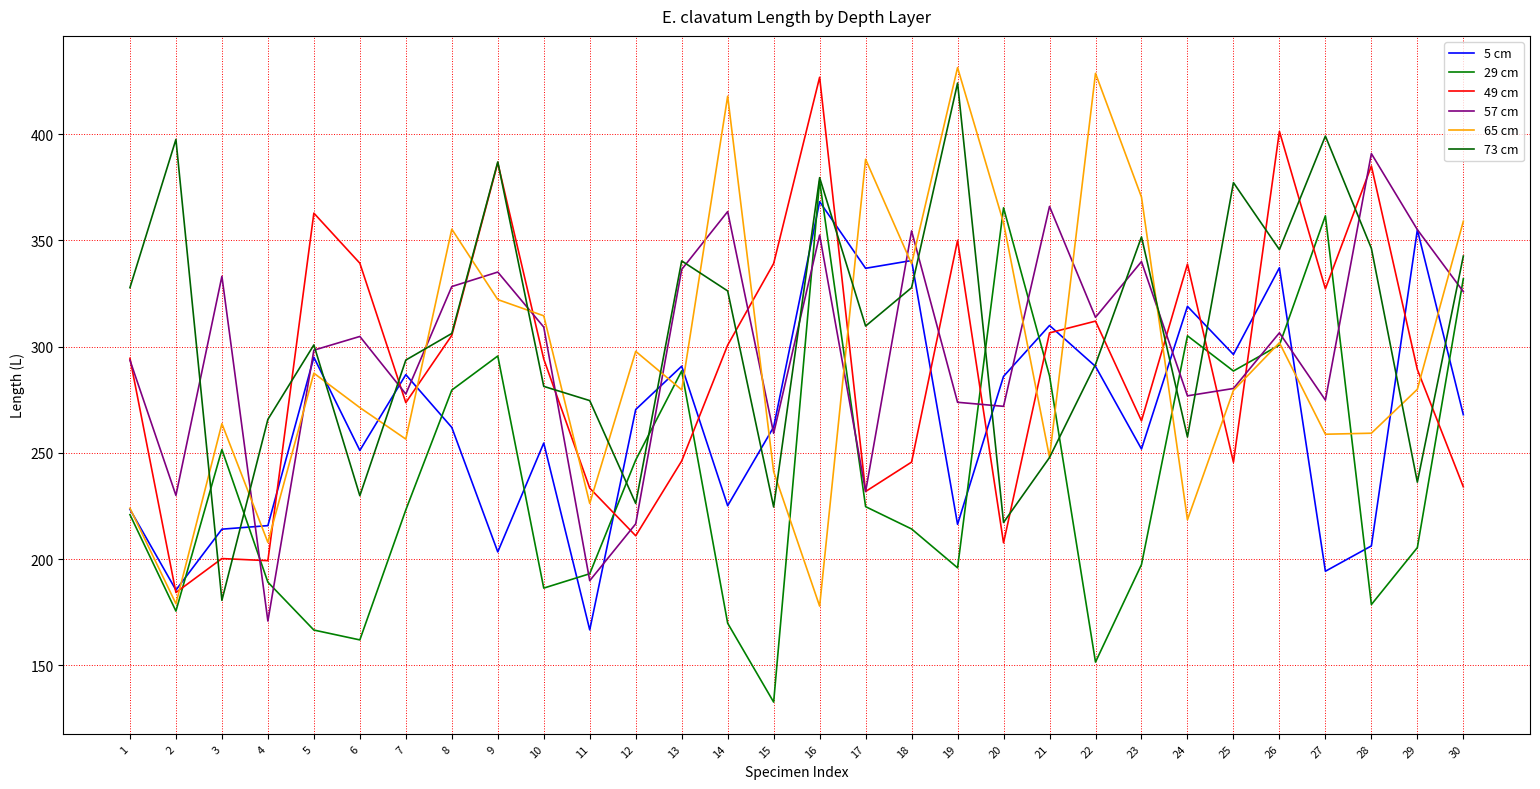

Between 1 and 17, which series saw the biggest shift?

65 cm